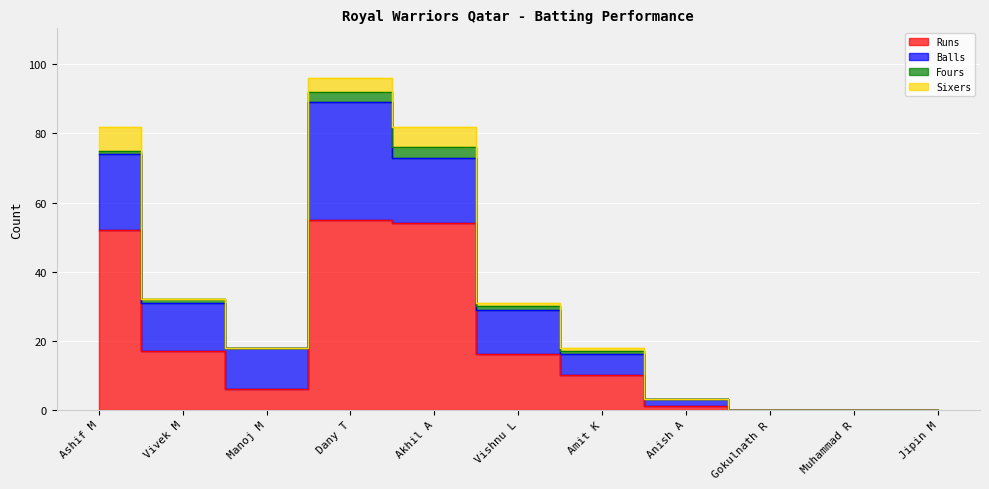

Where is the first local minimum for Fours?

Manoj M